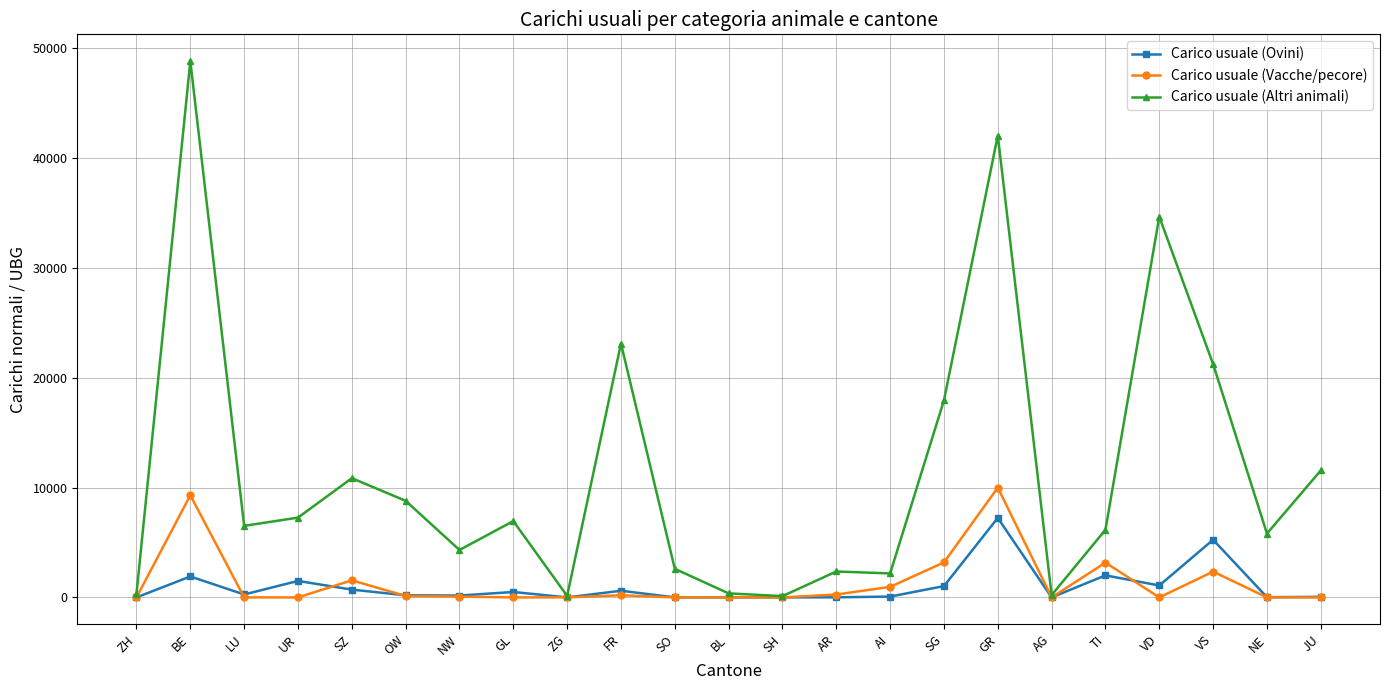

Which series has the widest spread of values?

Carico usuale (Altri animali)